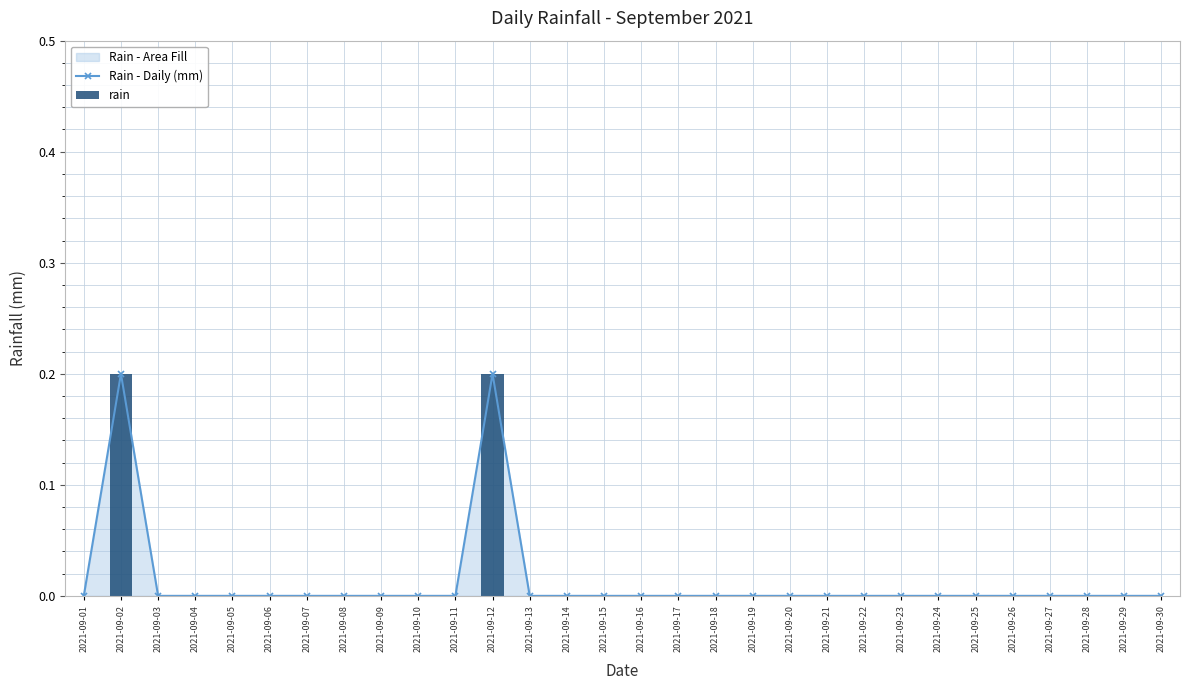

How many values in the rain series exceed 0?

2